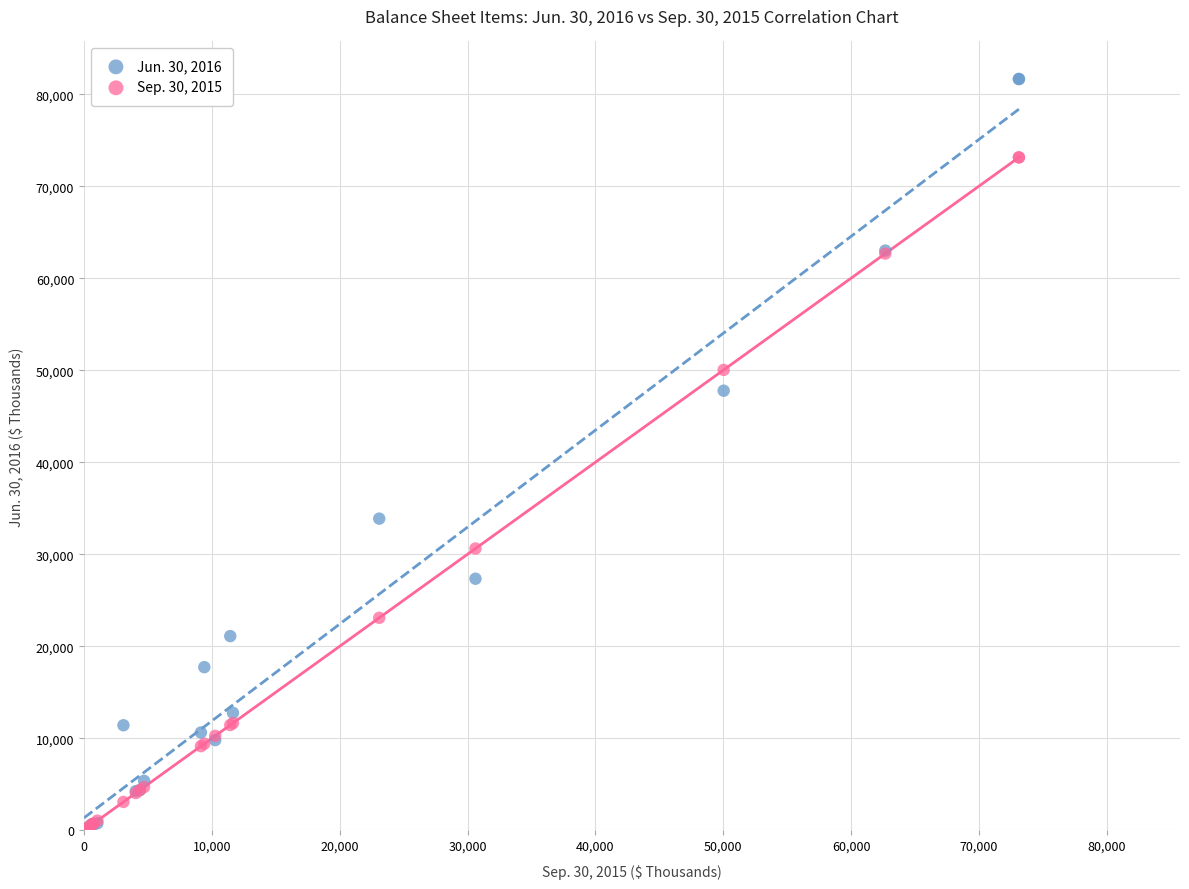

What are all the series names shown in the legend?

Jun. 30, 2016, Sep. 30, 2015